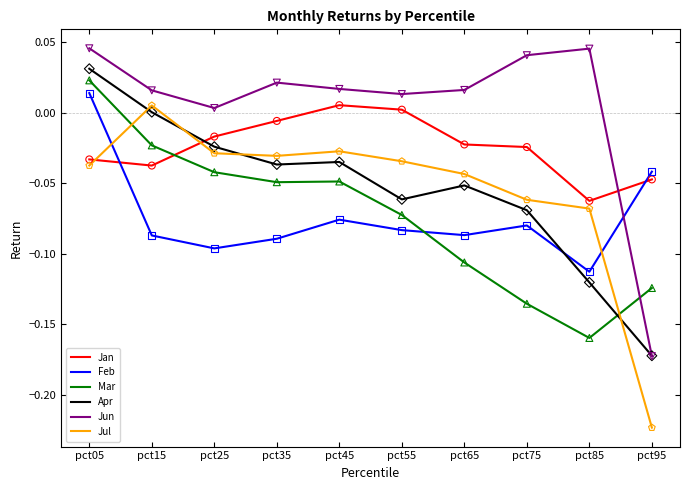

At which category is the sum across all series the highest?

pct05